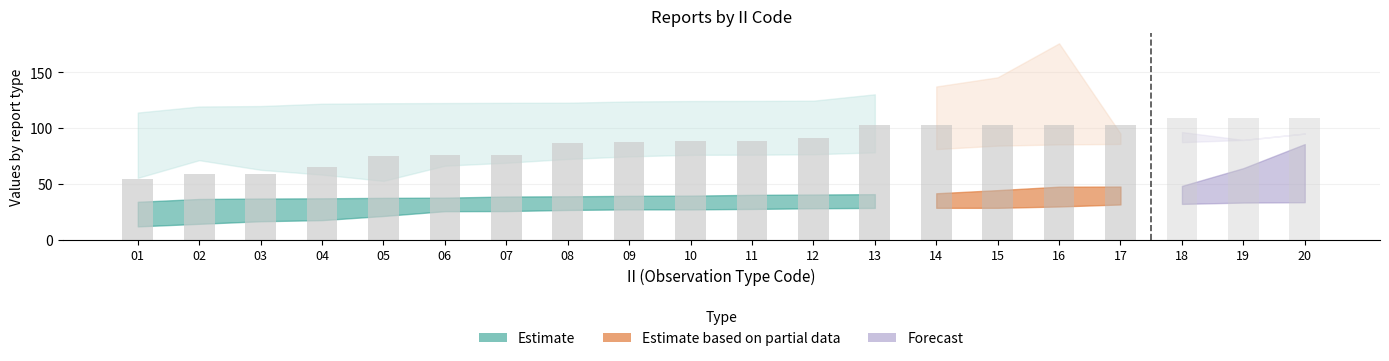

What is the difference between the second highest and minimum values in the RPT_LEN series?

54.0